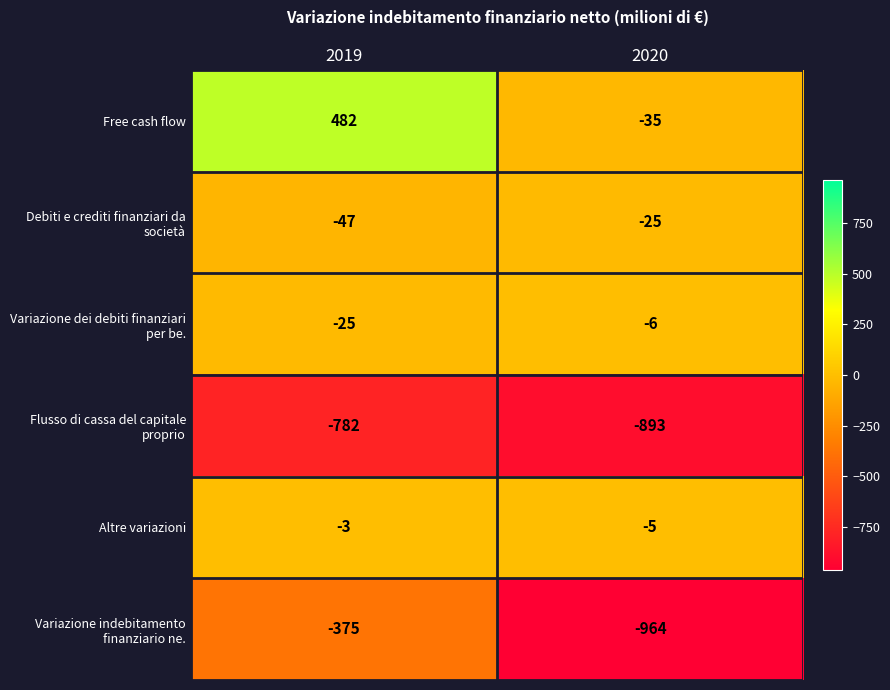

The Altre variazioni series shows -4 at 2019. True or false?

False